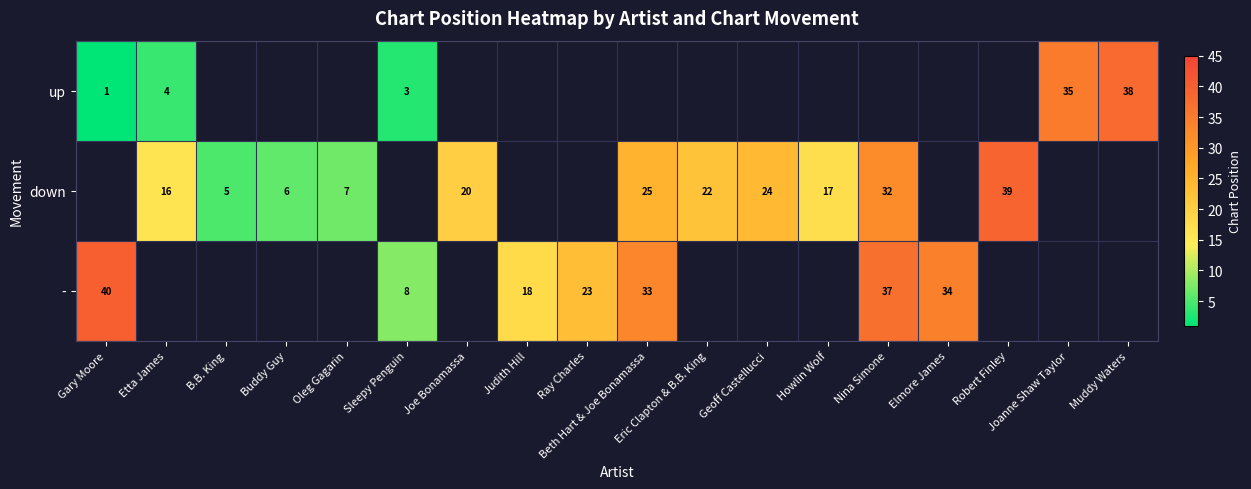

The down series shows 39 at Robert Finley. True or false?

True